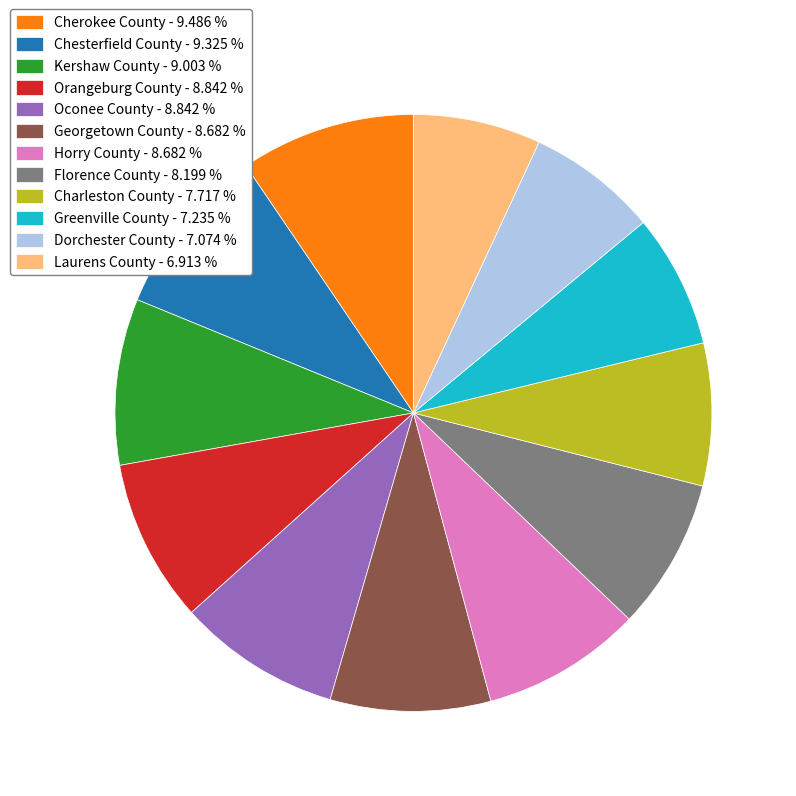

Between Oconee County - 8.842 % and Florence County - 8.199 %, which is larger?

Oconee County - 8.842 %